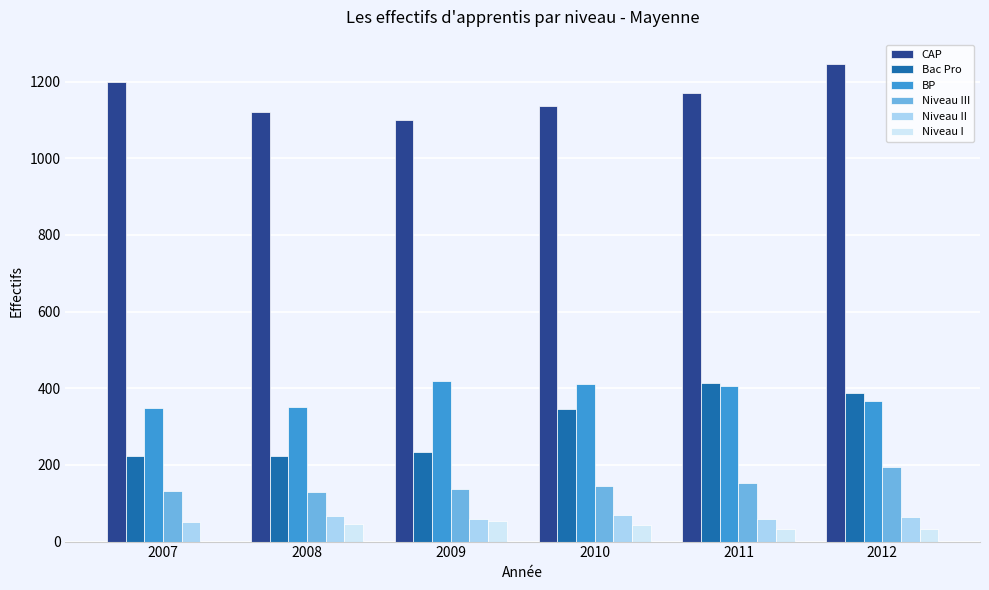

What is the difference between the Niveau I values at 2008 and 2010?

4